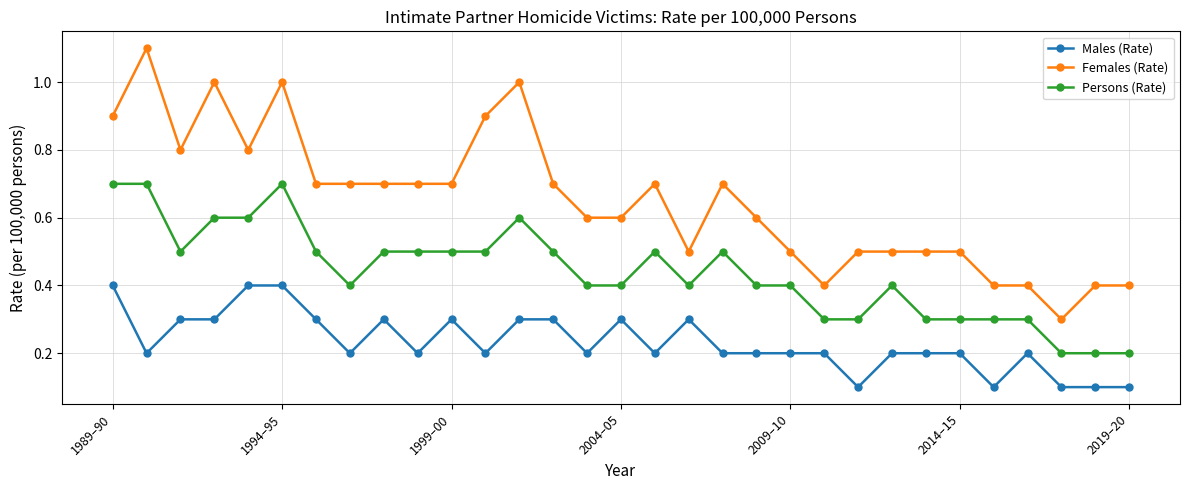

Rank the series by their maximum value, from highest to lowest.

Females (Rate), Persons (Rate), Males (Rate)